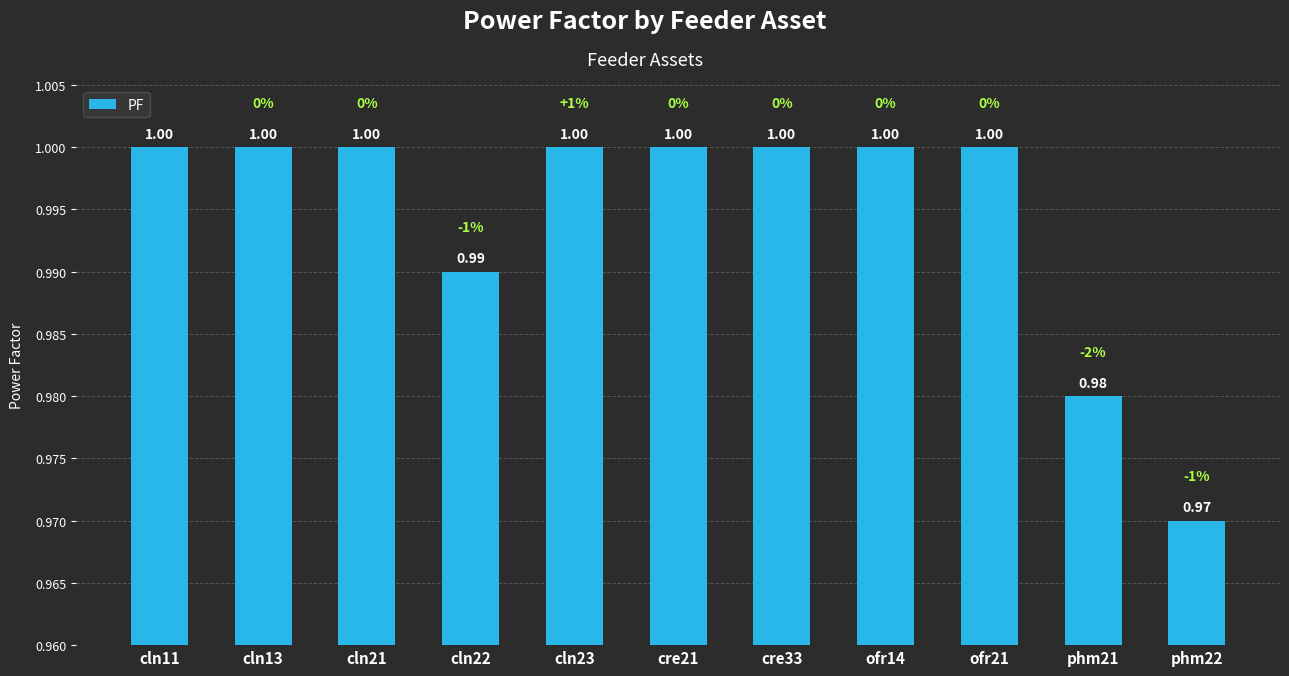

Reading left to right, transcribe all the data shown in this chart.

cln11=1.0	cln13=1.0	cln21=1.0	cln22=1.0	cln23=1.0	cre21=1.0	cre33=1.0	ofr14=1.0	ofr21=1.0	phm21=1.0	phm22=1.0